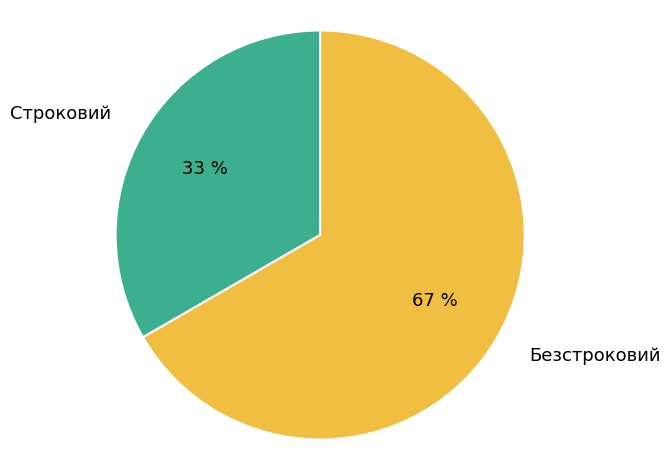

What is the smallest slice in the pie chart?

Строковий